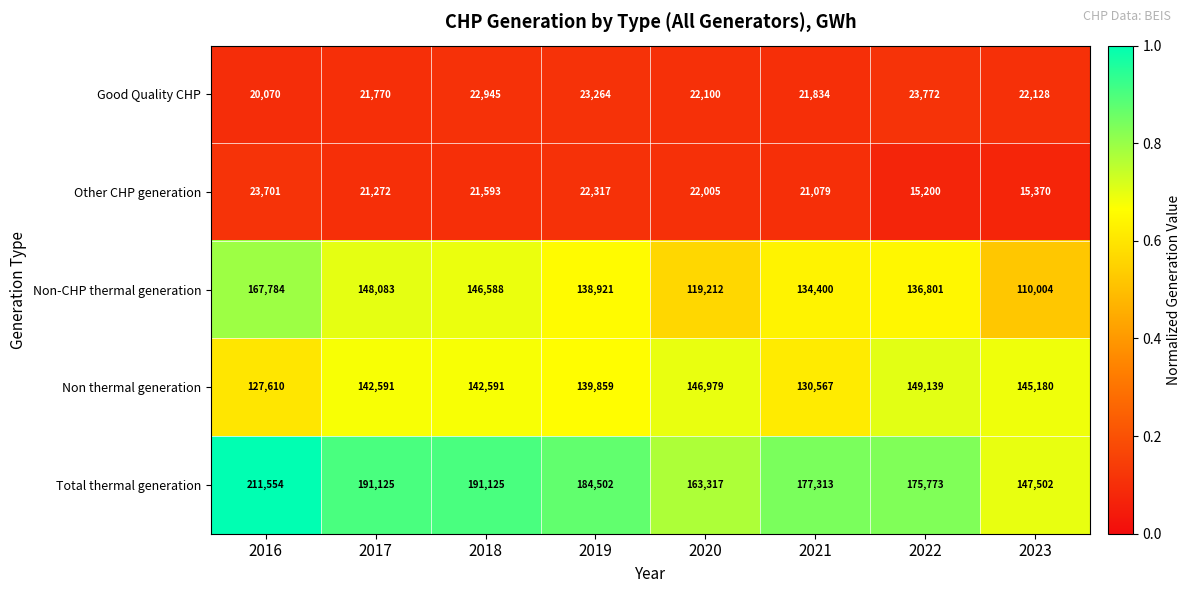

What is the highest value of the Total thermal generation series?

211554